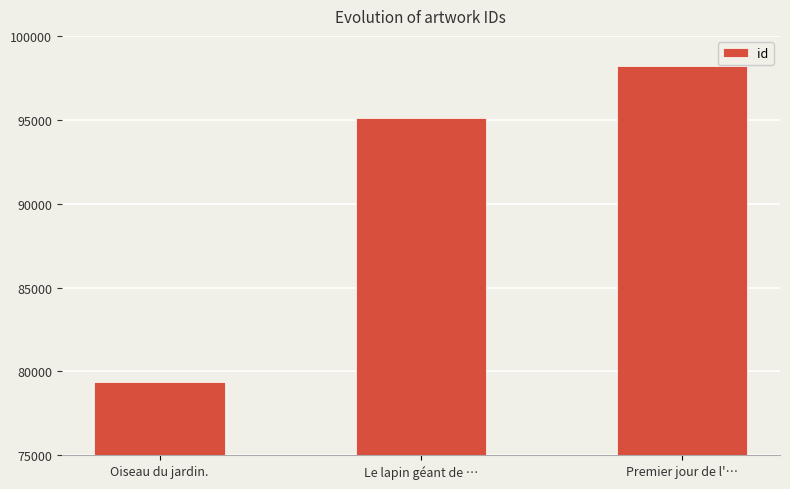

What position from the right is Oiseau du jardin.?

3